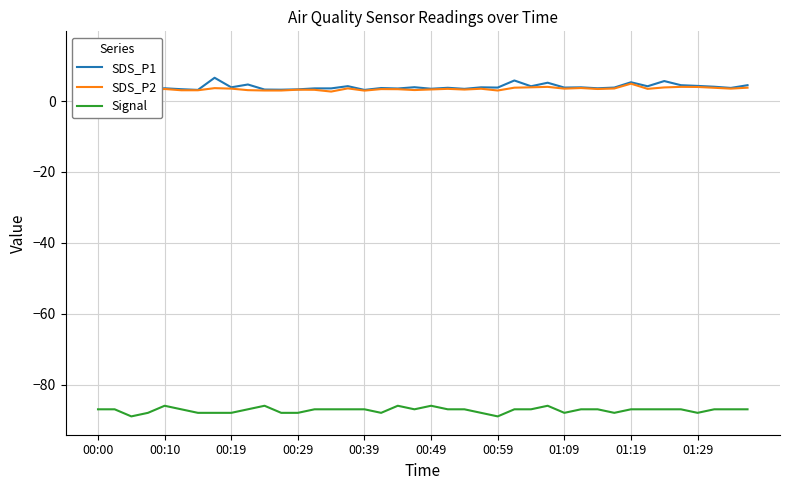

Count the Signal values in the range -88 to -87.

33